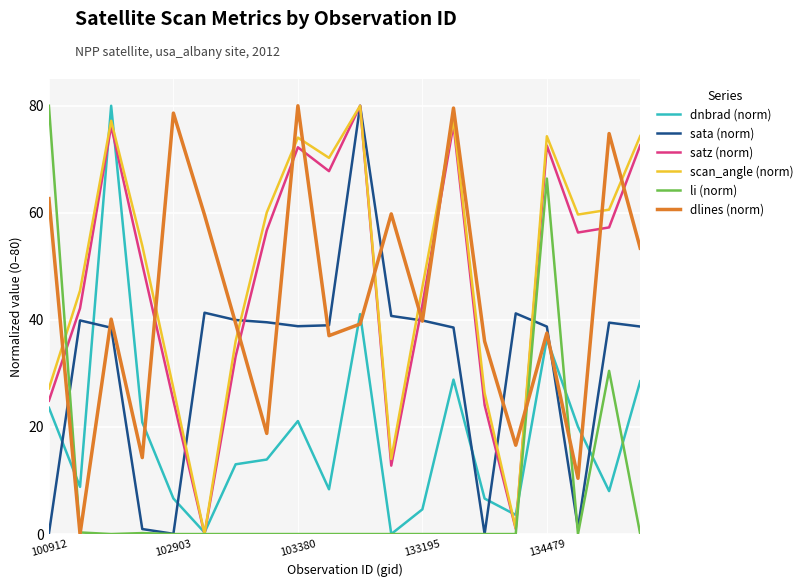

What is the maximum value for dlines (norm)?

80.0